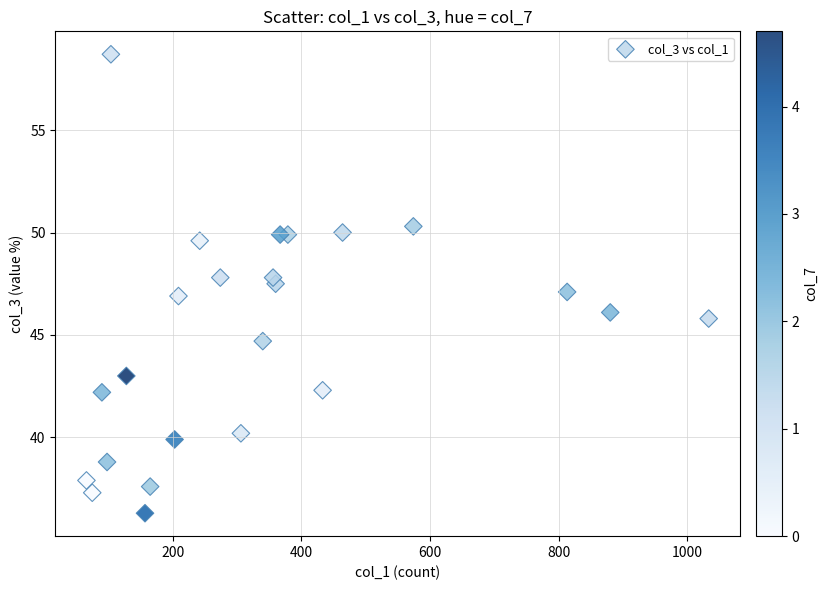

What is the range of X values (max minus min)?

967.0